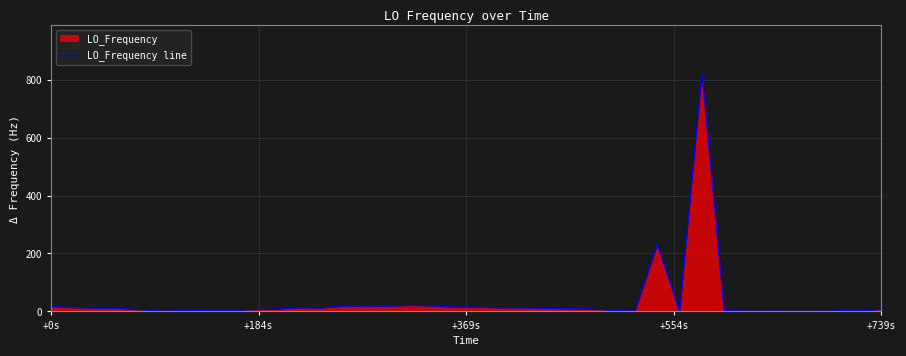

What is the maximum value shown in the chart?

822.6